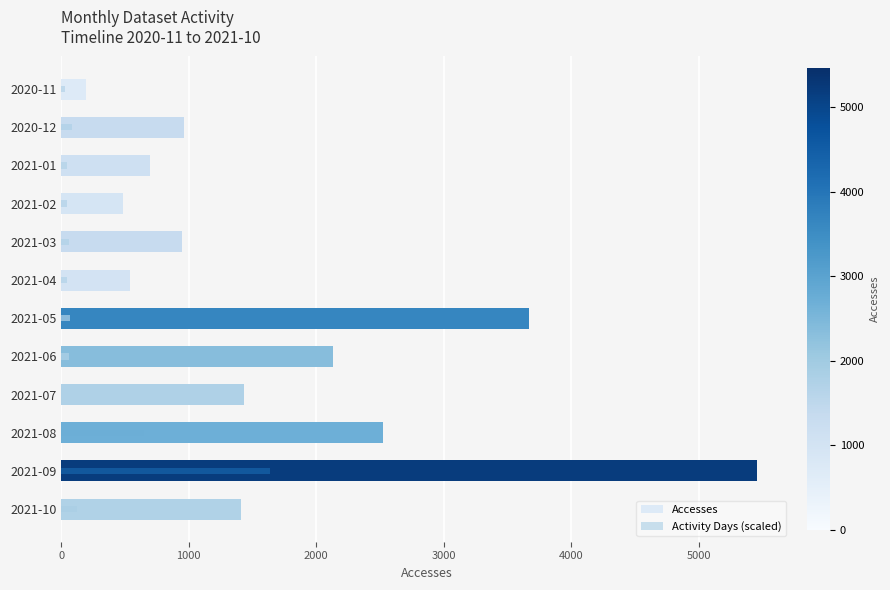

How many data points in Activity Days (scaled) are less than 71?

6